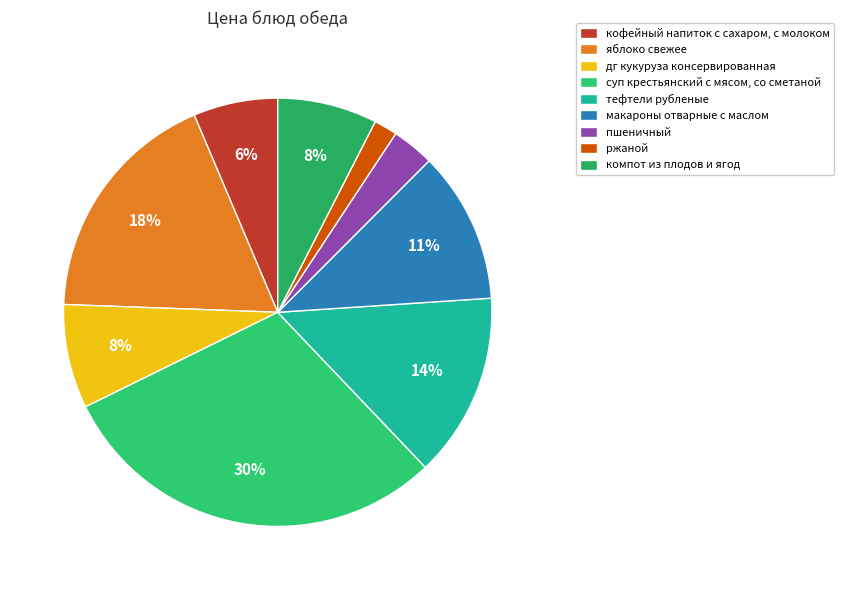

Does суп крестьянский с мясом, со сметаной represent more than half of the total?

No